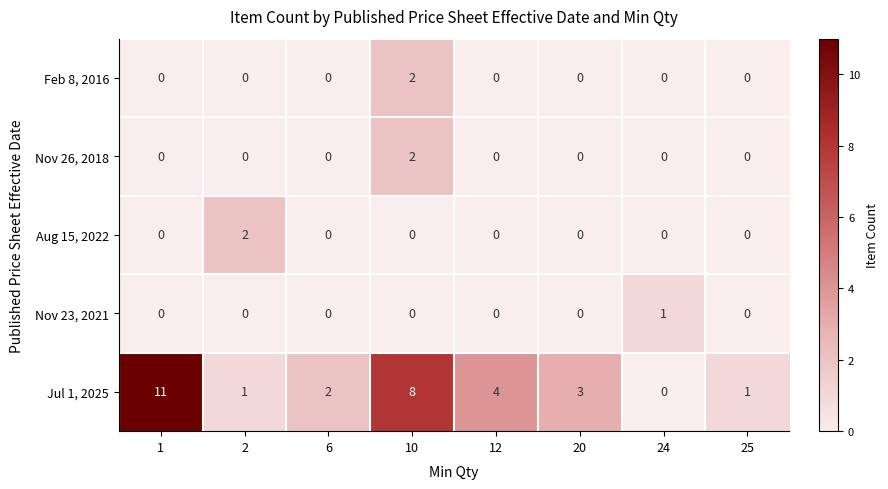

Which series has the largest total across all categories?

Jul 1, 2025